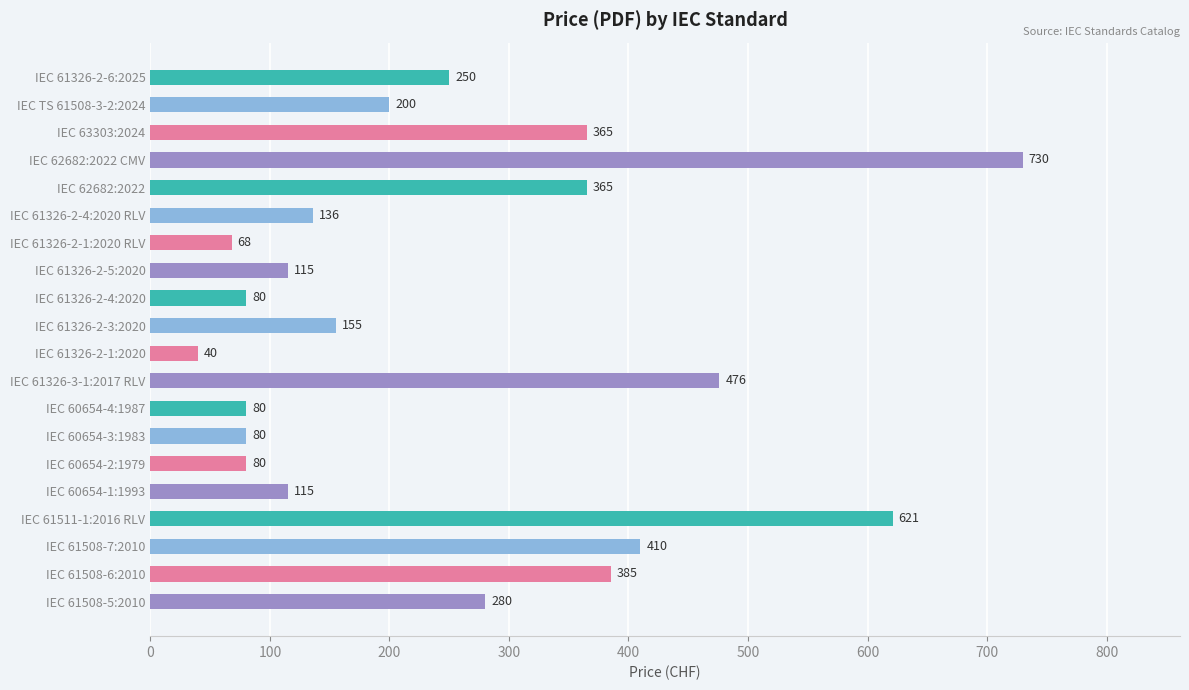

Where is the data nearest to the value 385?

IEC 61508-6:2010